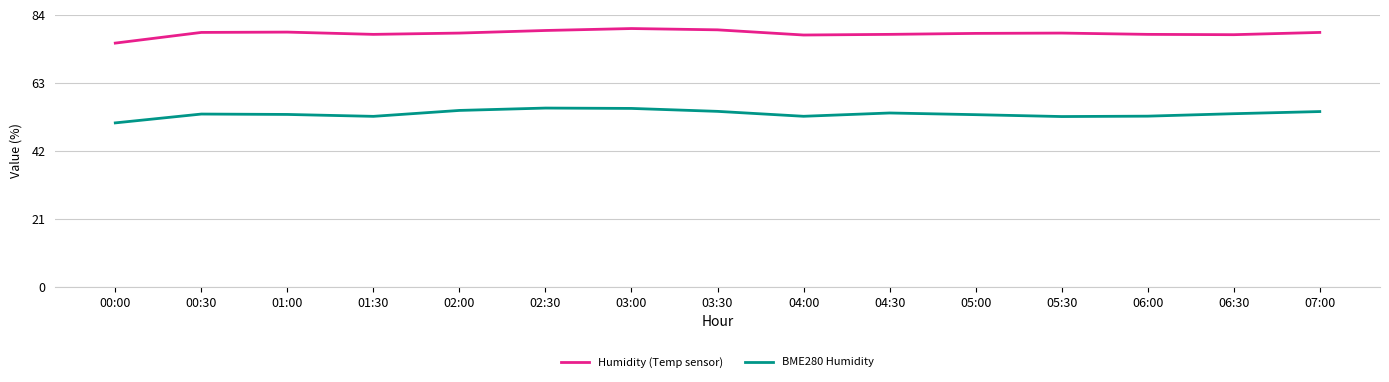

What is the difference between the Humidity (Temp sensor) values at 00:30 and 00:00?

3.3